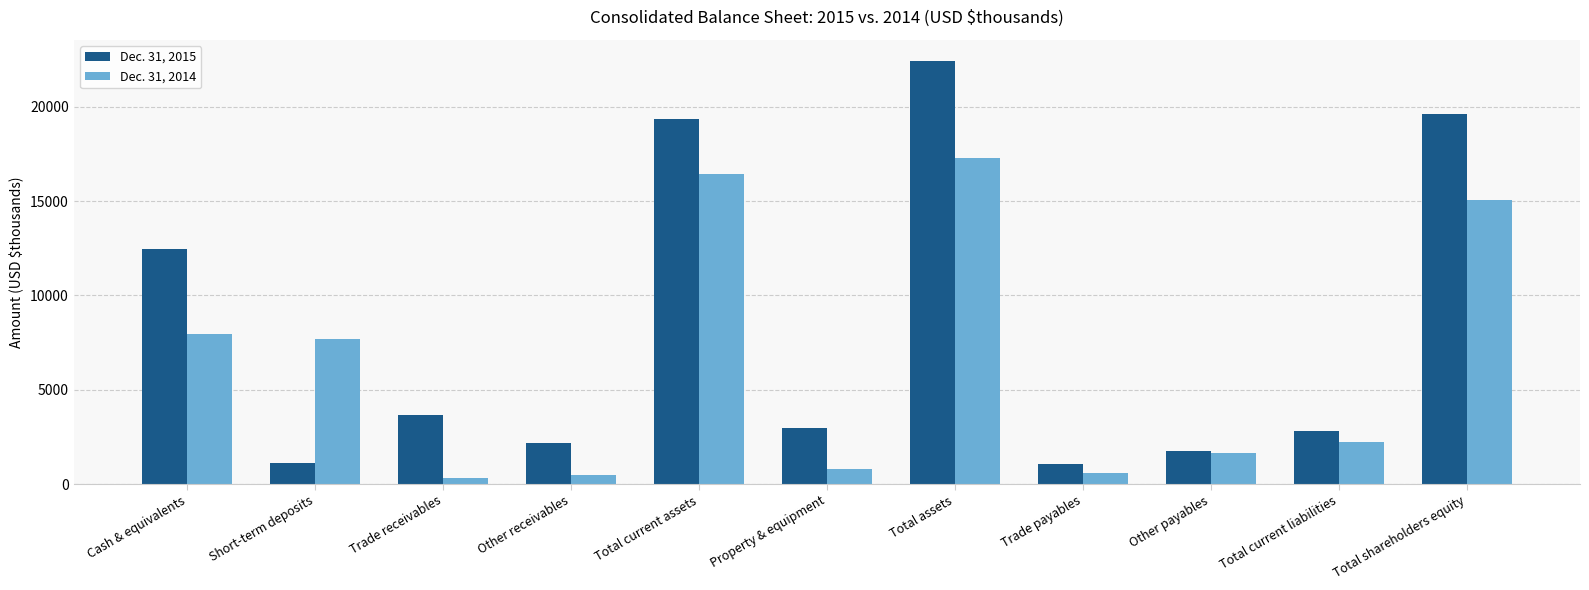

True or false: Dec. 31, 2014 has a value of 1648 at Other payables.

True